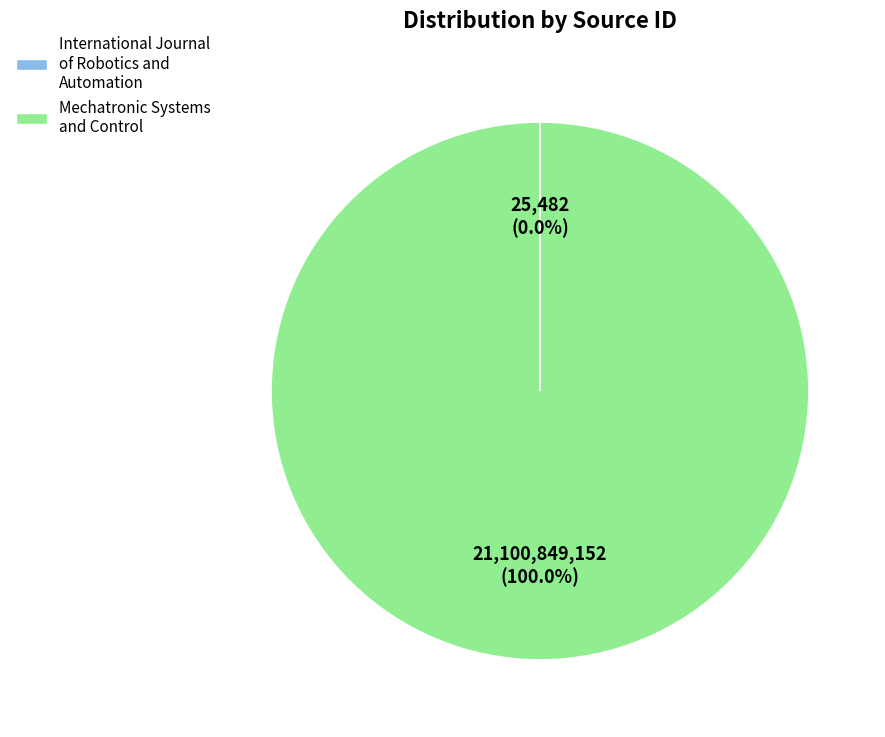

Which slice represents more than half of the pie?

Mechatronic Systems and Control